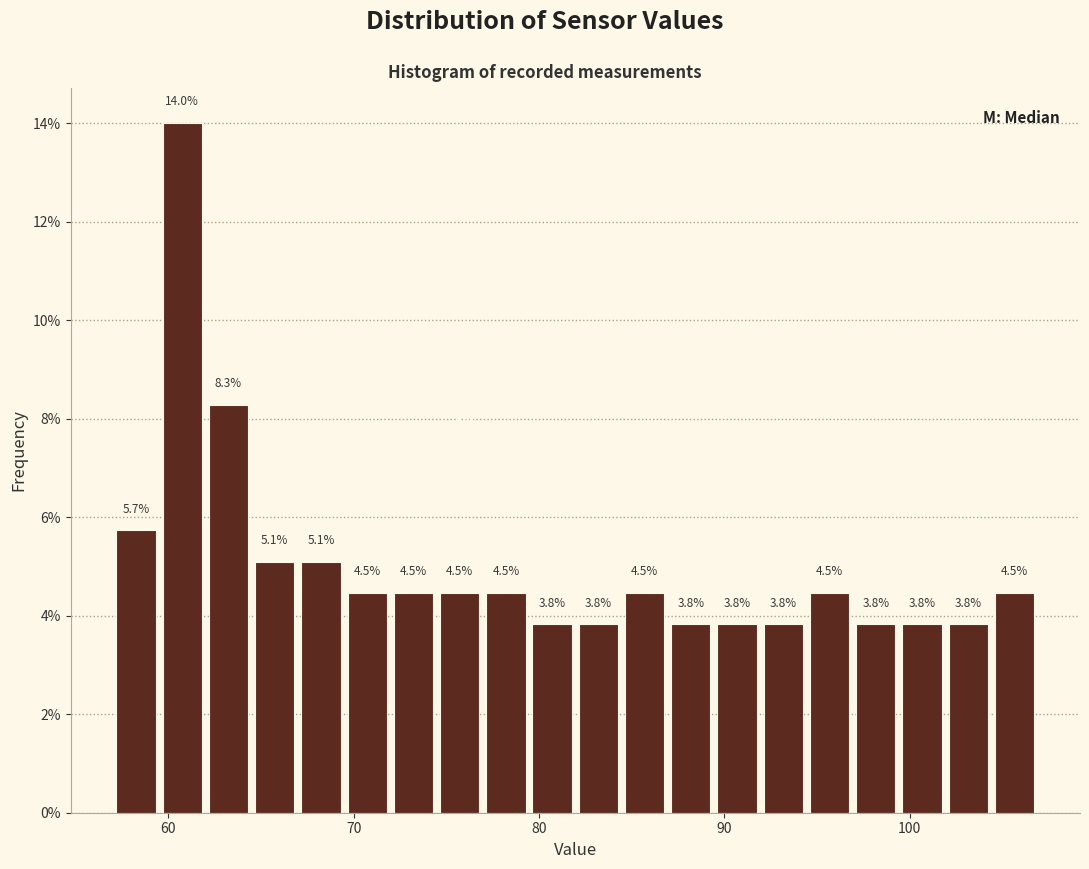

Read against the x-axis, roughly where is the centre of the tallest bar?

61